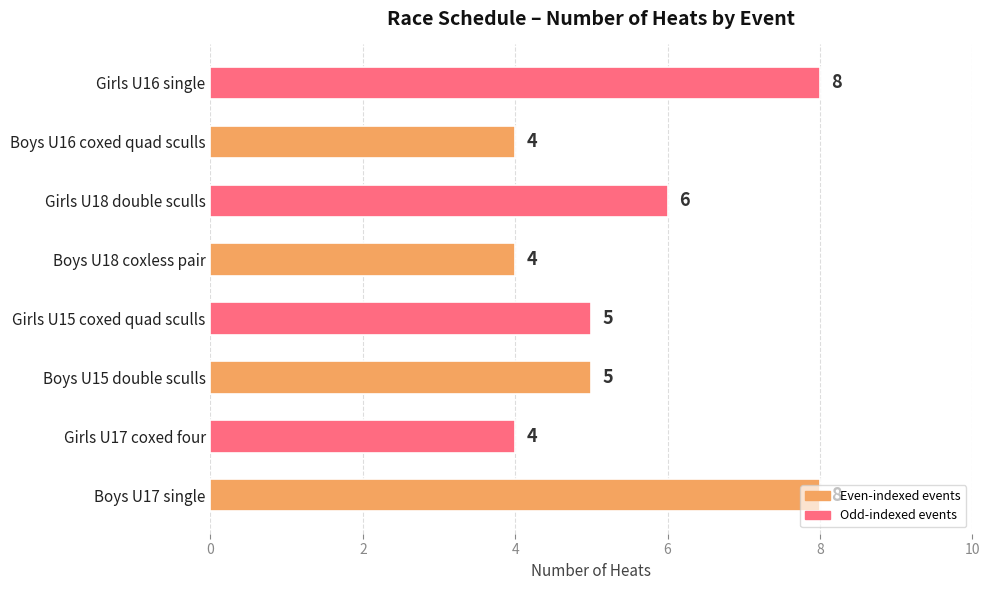

True or false: the data shows 8 at Girls U16 single.

True